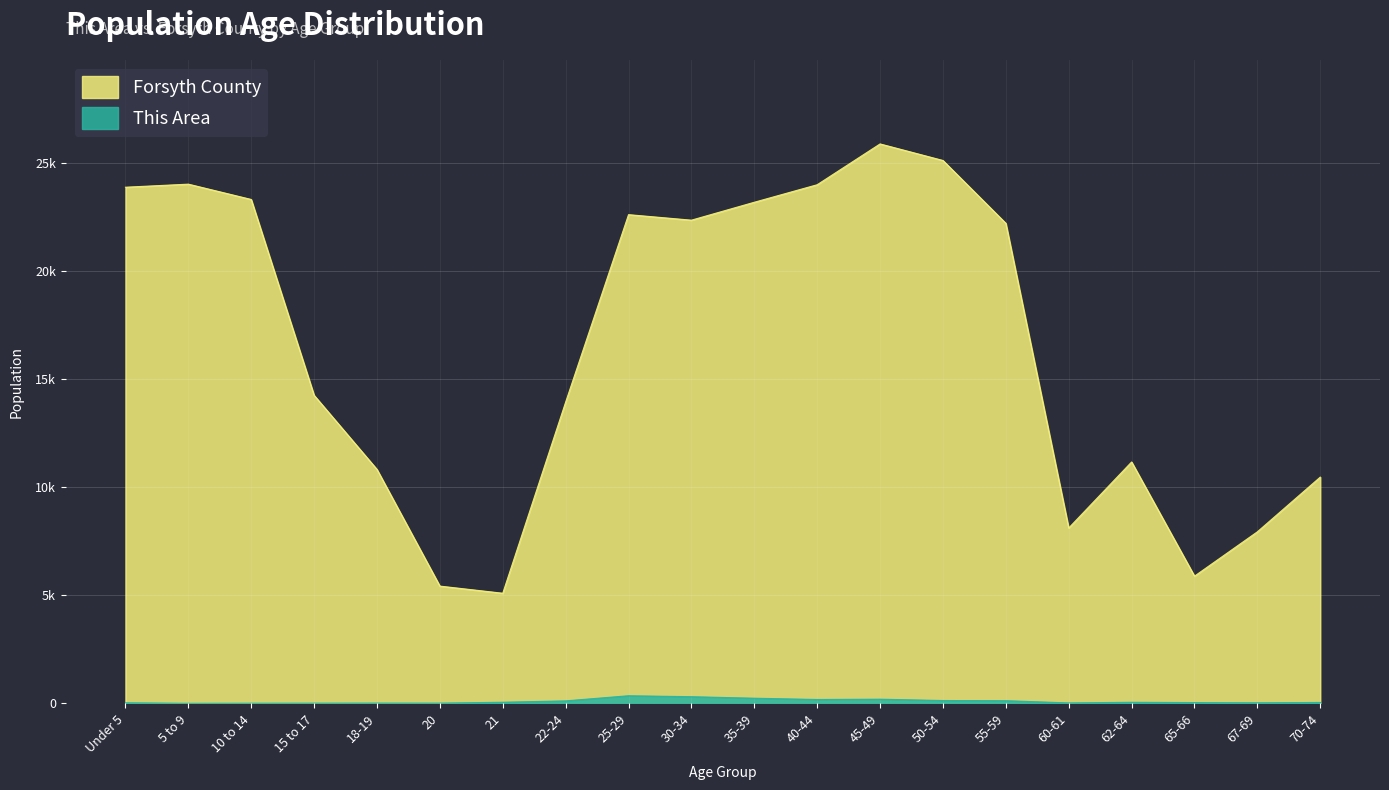

Where is the first local minimum for Forsyth County?

21